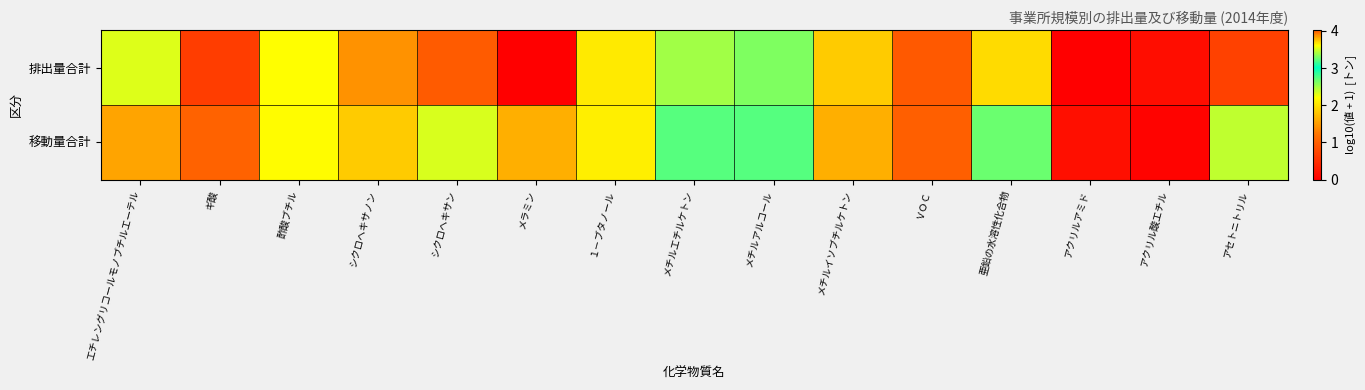

Rank the series by their average value, from highest to lowest.

移動量合計, 排出量合計